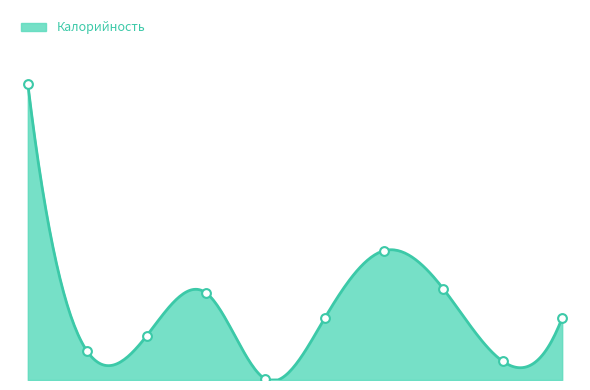

What is the ratio of the value at Булочка сахарная to the value at Чай?

3.2